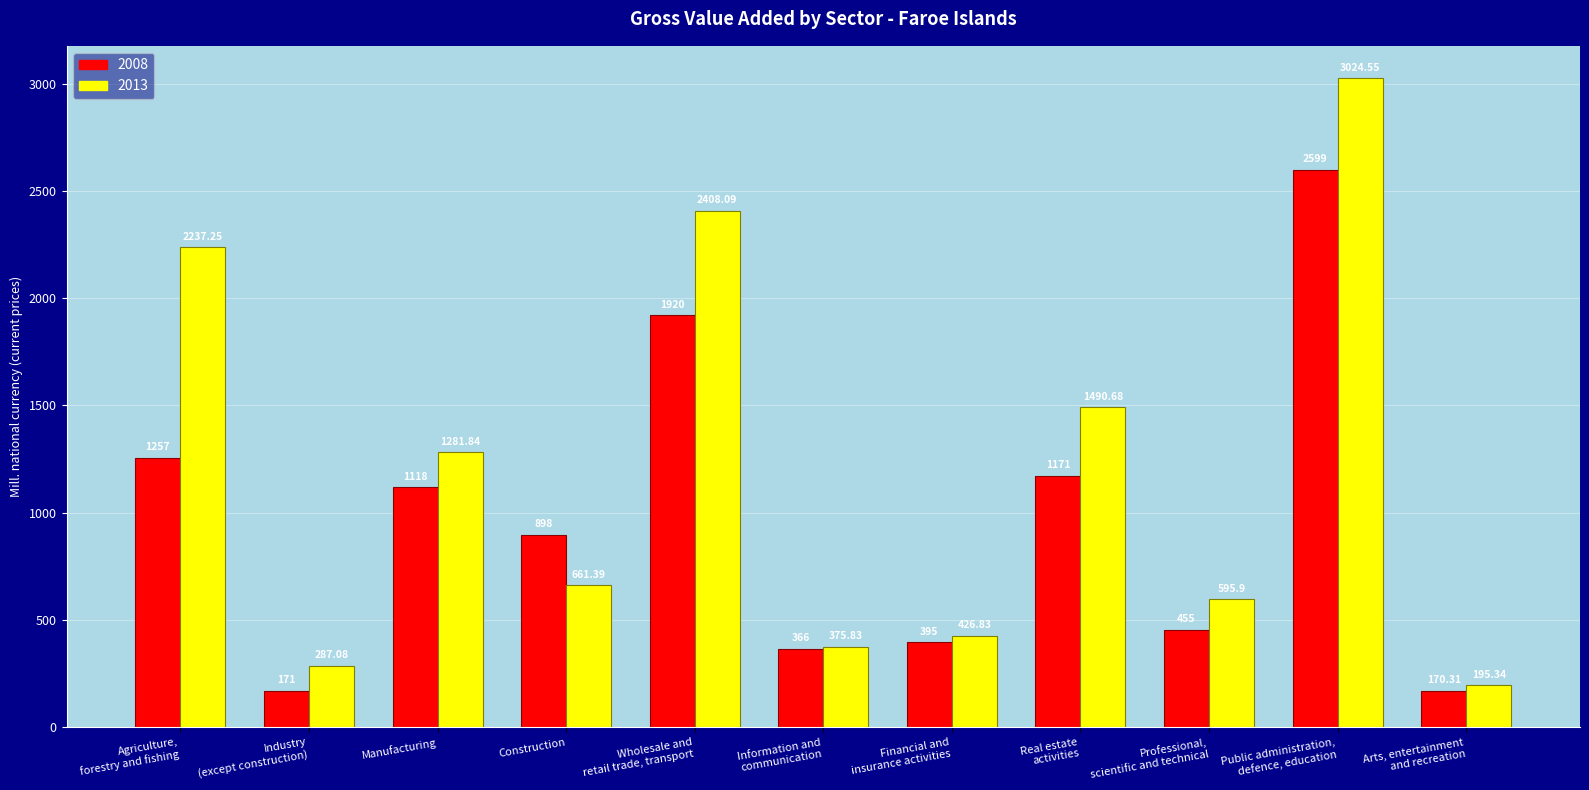

How many groups of bars are there?

11